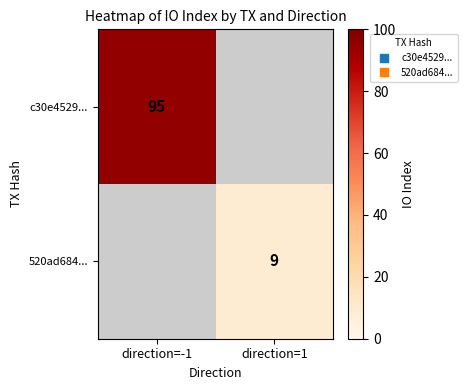

At how many categories does at least one series exceed 89?

1